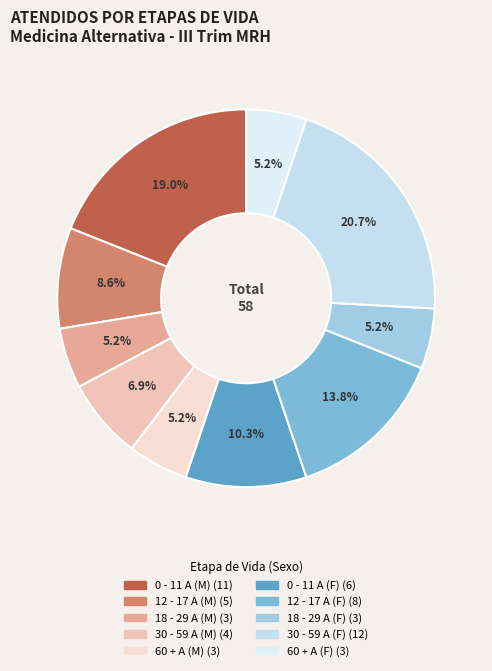

Does 18 - 29 A (M) represent more than half of the total?

No